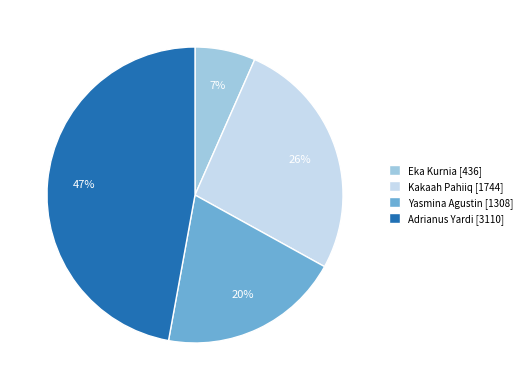

Which has a higher value, Yasmina Agustin [1308] or Adrianus Yardi [3110]?

Adrianus Yardi [3110]